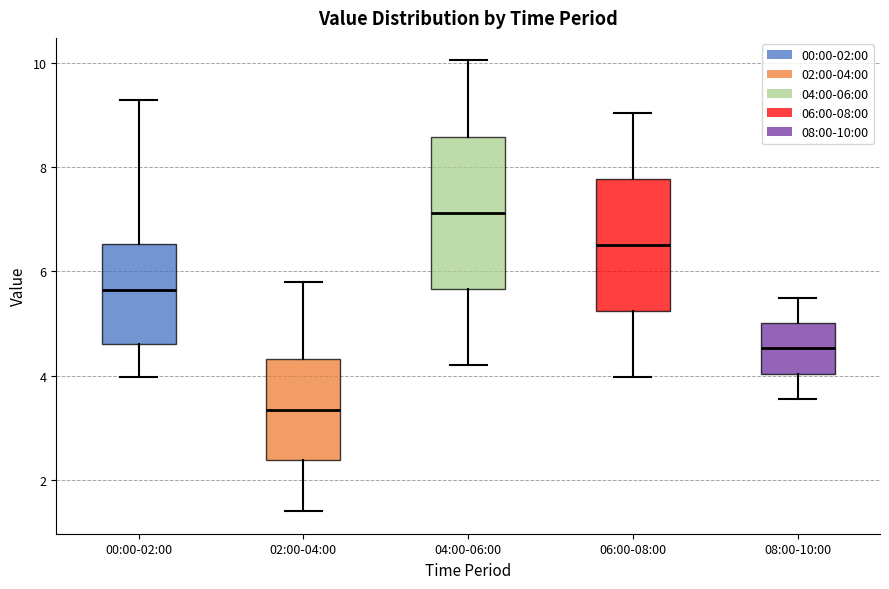

Which box's median line is the lowest?

02:00-04:00